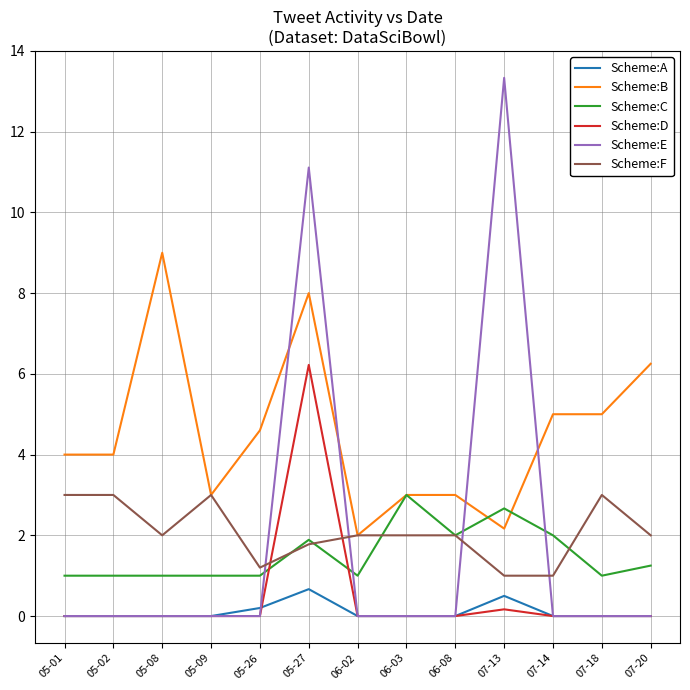

How many lines are shown in the chart?

6